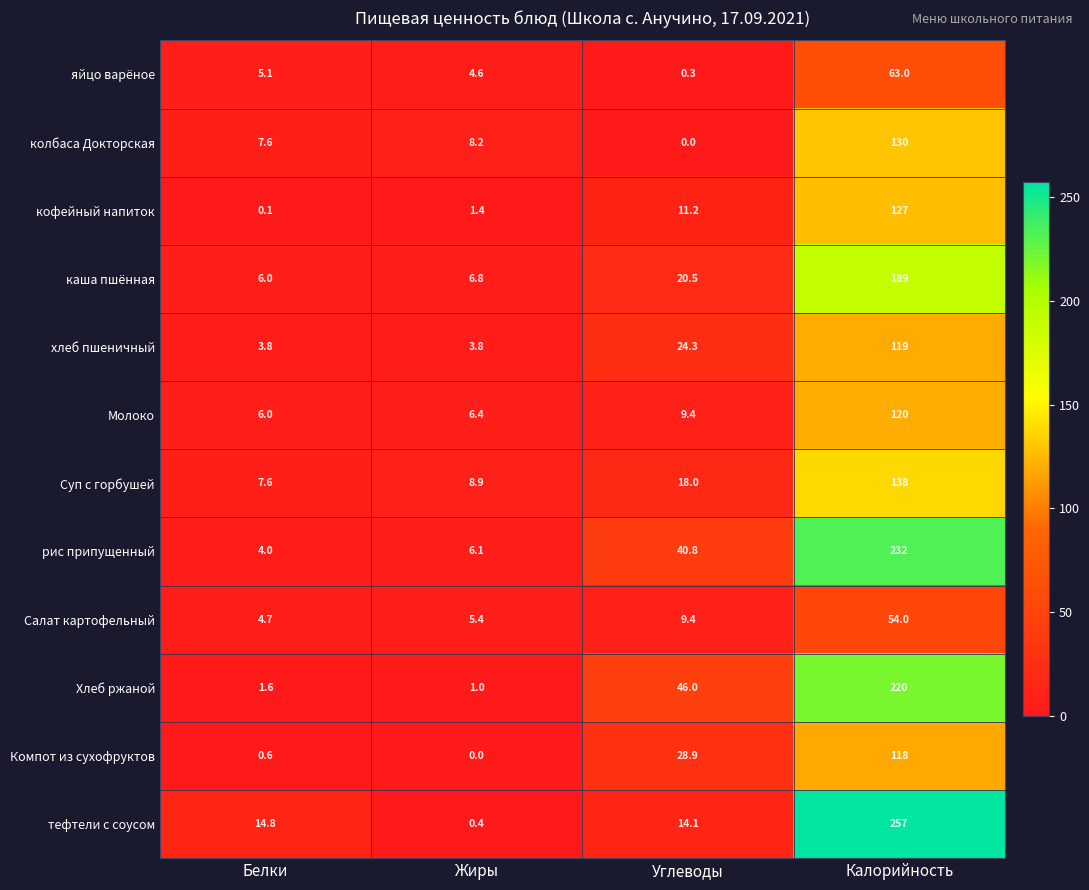

Between Жиры and Углеводы, which series saw the biggest shift?

Хлеб ржаной